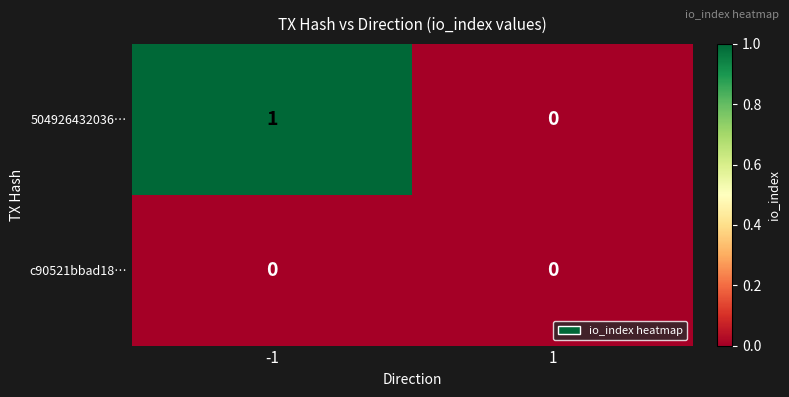

List the series in order of their peak value, highest first.

504926432036…, c90521bbad18…